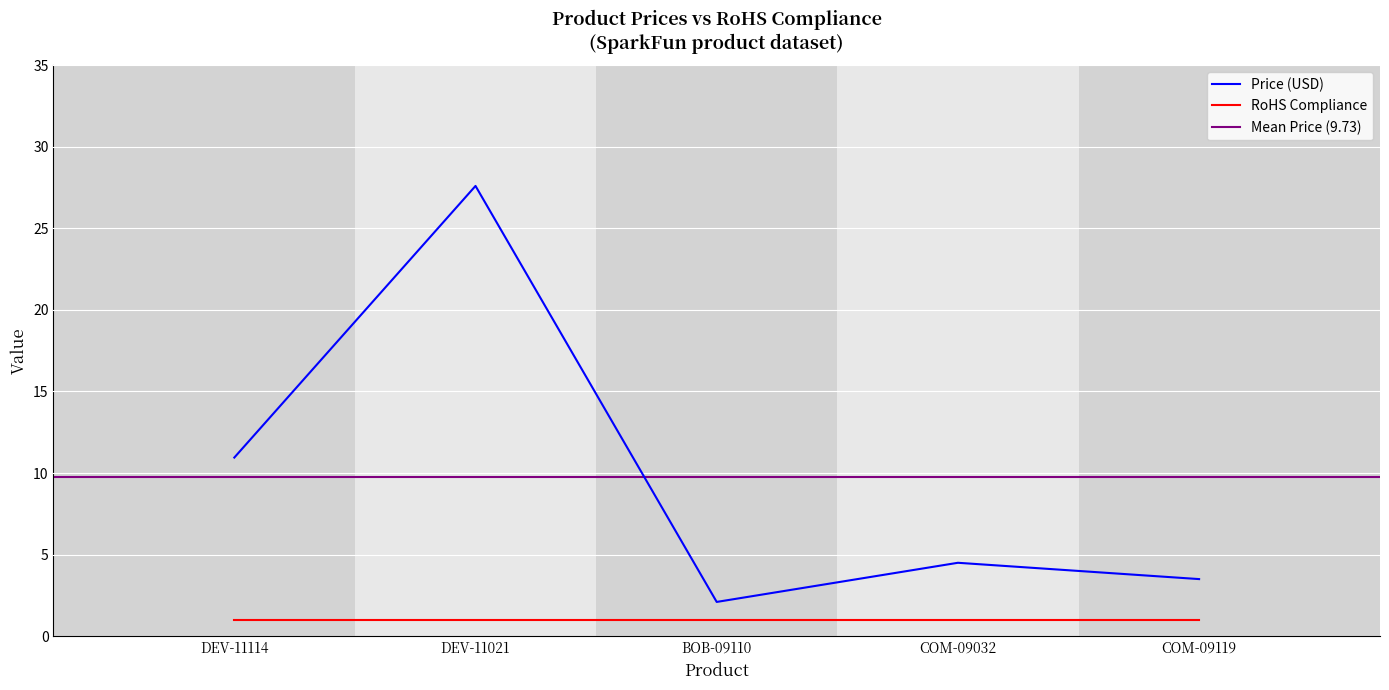

How many interior local valleys (lower than both neighbors) does the data have?

1